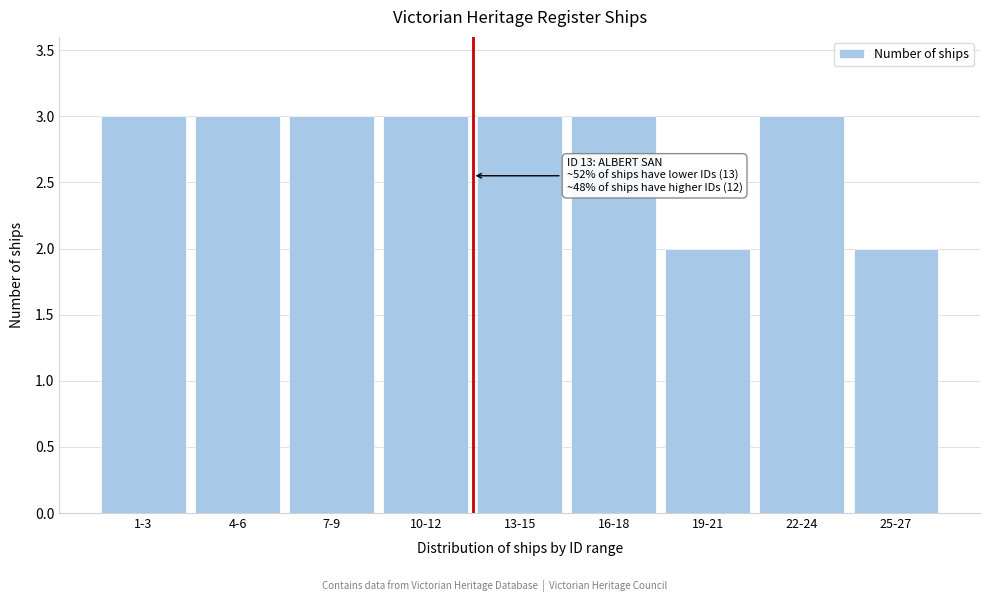

Reading left to right, list all the values displayed in this chart.

1-3=3	4-6=3	7-9=3	10-12=3	13-15=3	16-18=3	19-21=2	22-24=3	25-27=2